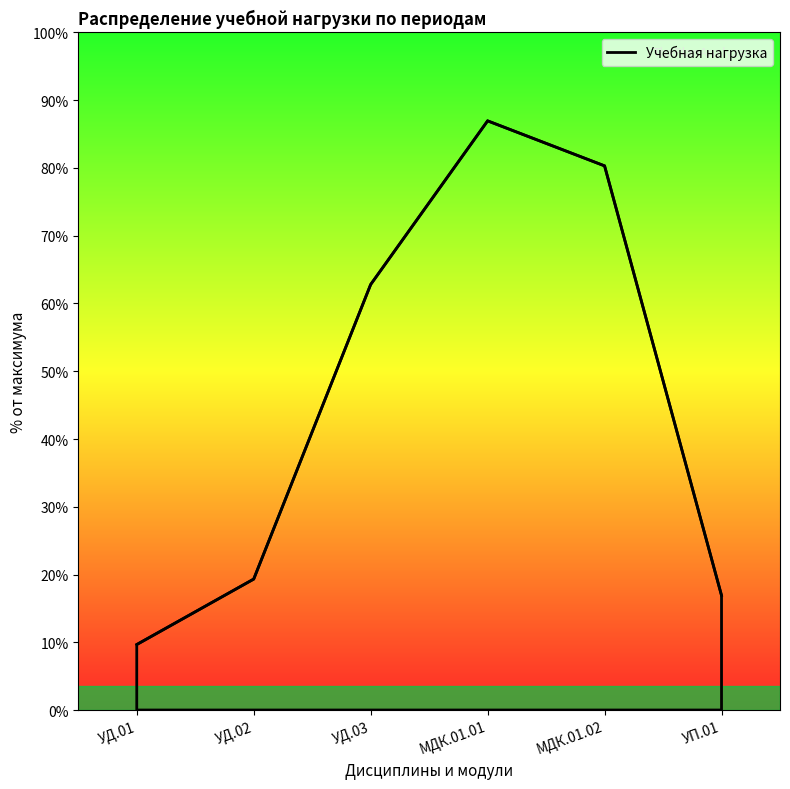

Does the chart have visible grid lines?

No